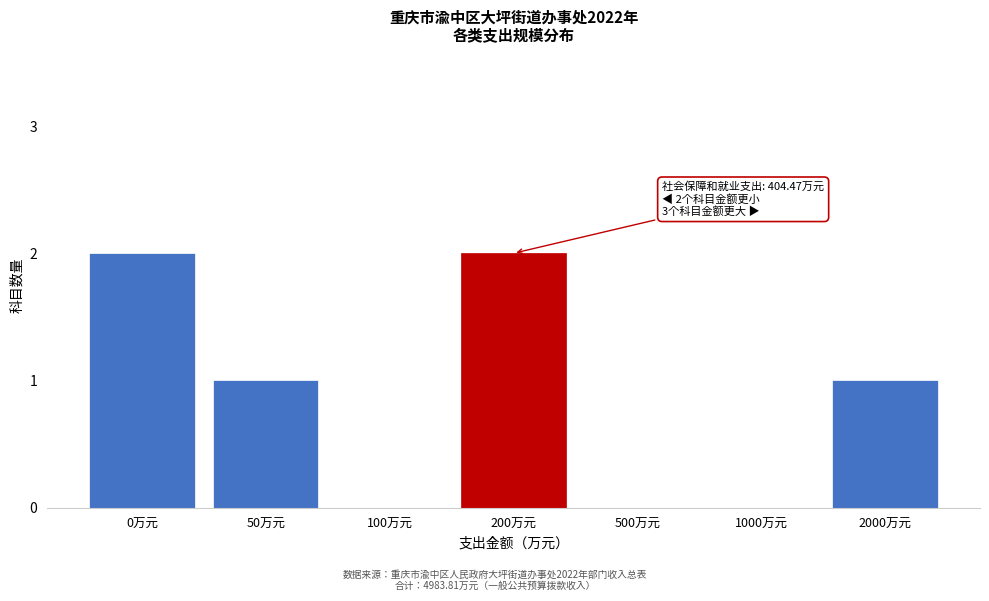

Reading left to right, extract all data points from this chart.

0万元=2	50万元=1	100万元=0	200万元=2	500万元=0	1000万元=0	2000万元=1